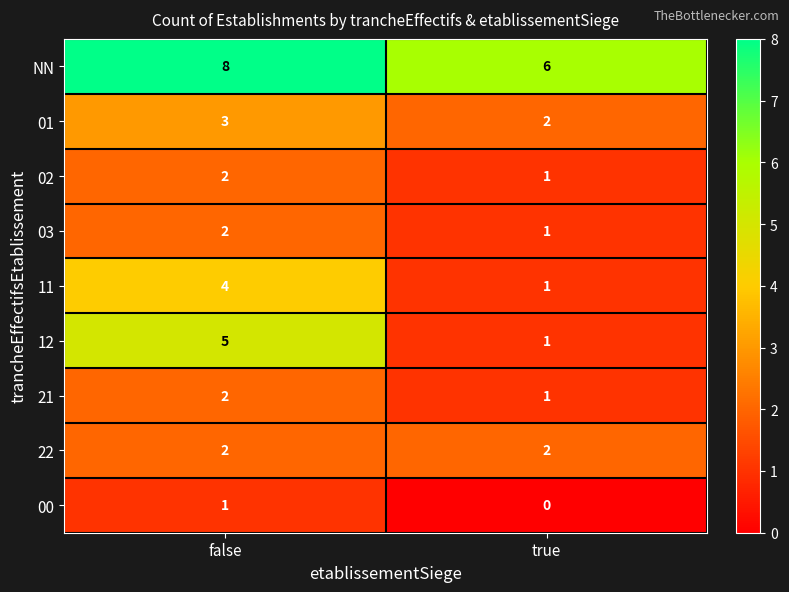

The value of 22 at false is 2. True or false?

True